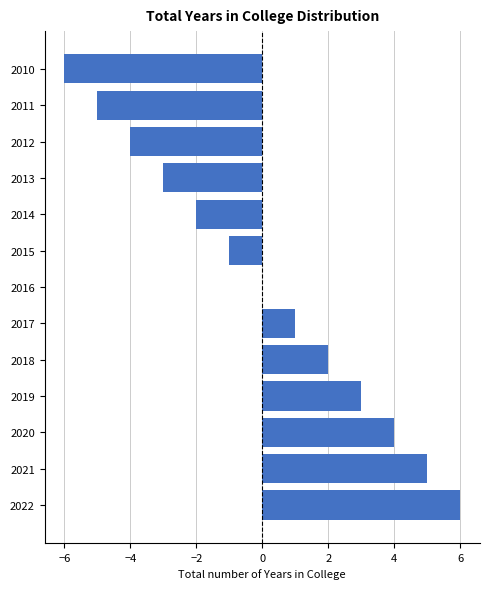

Reading bottom to top, list all the values displayed in this chart.

2022=6	2021=5	2020=4	2019=3	2018=2	2017=1	2016=0	2015=-1	2014=-2	2013=-3	2012=-4	2011=-5	2010=-6